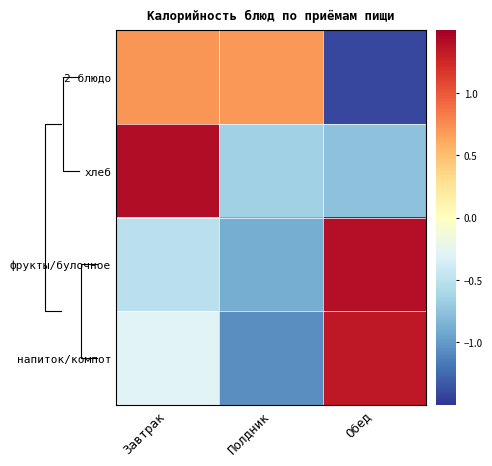

Is the value of хлеб at Завтрак greater than the value of напиток/компот at Завтрак?

Yes